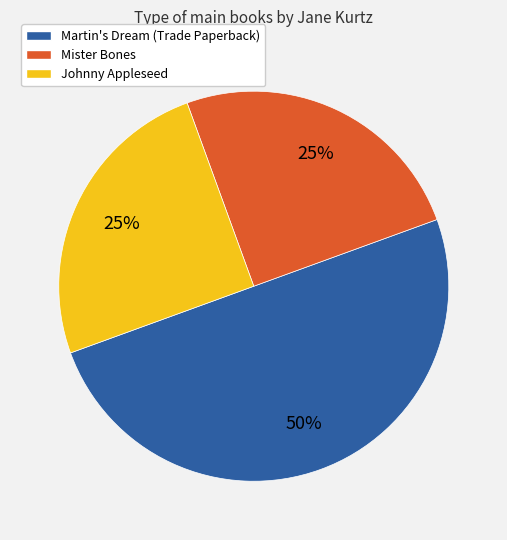

Does Johnny Appleseed represent more than half of the total?

No